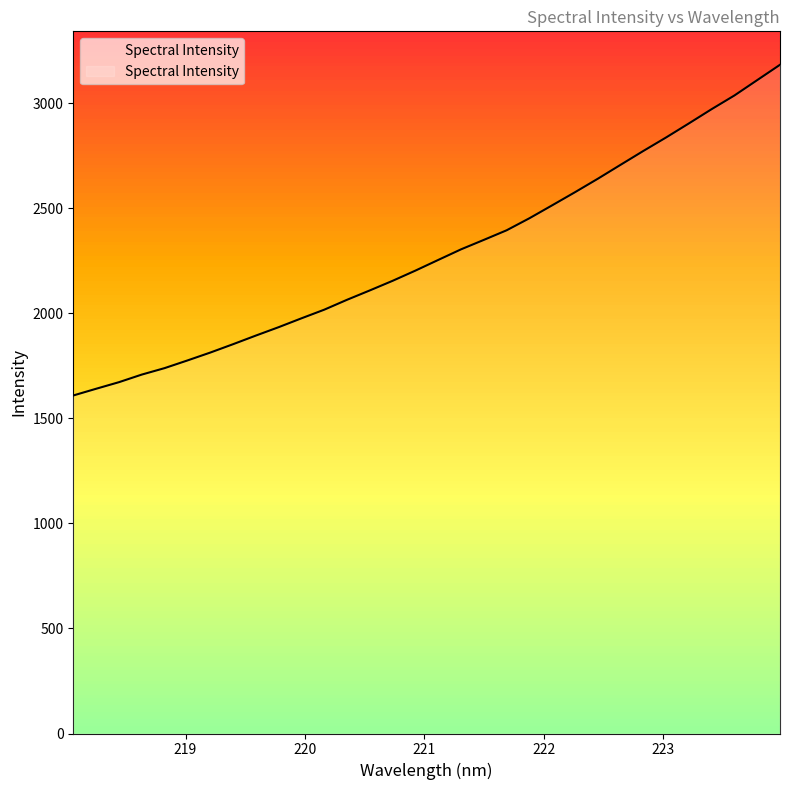

What is the sum of all values?

73202.1